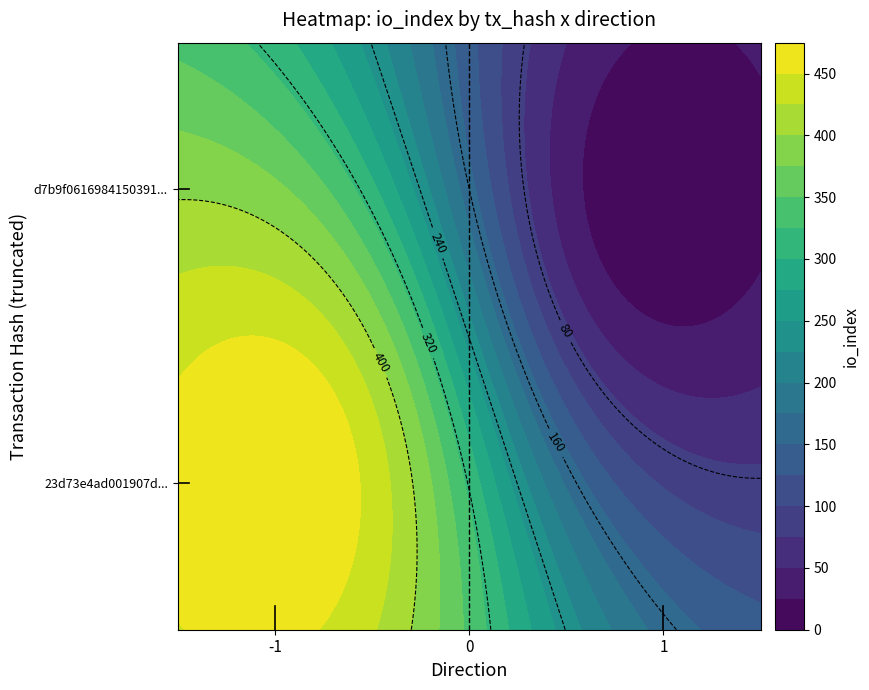

Which series has the largest range (max minus min)?

23d73e4ad001907d32bf692f5343ad90da75427